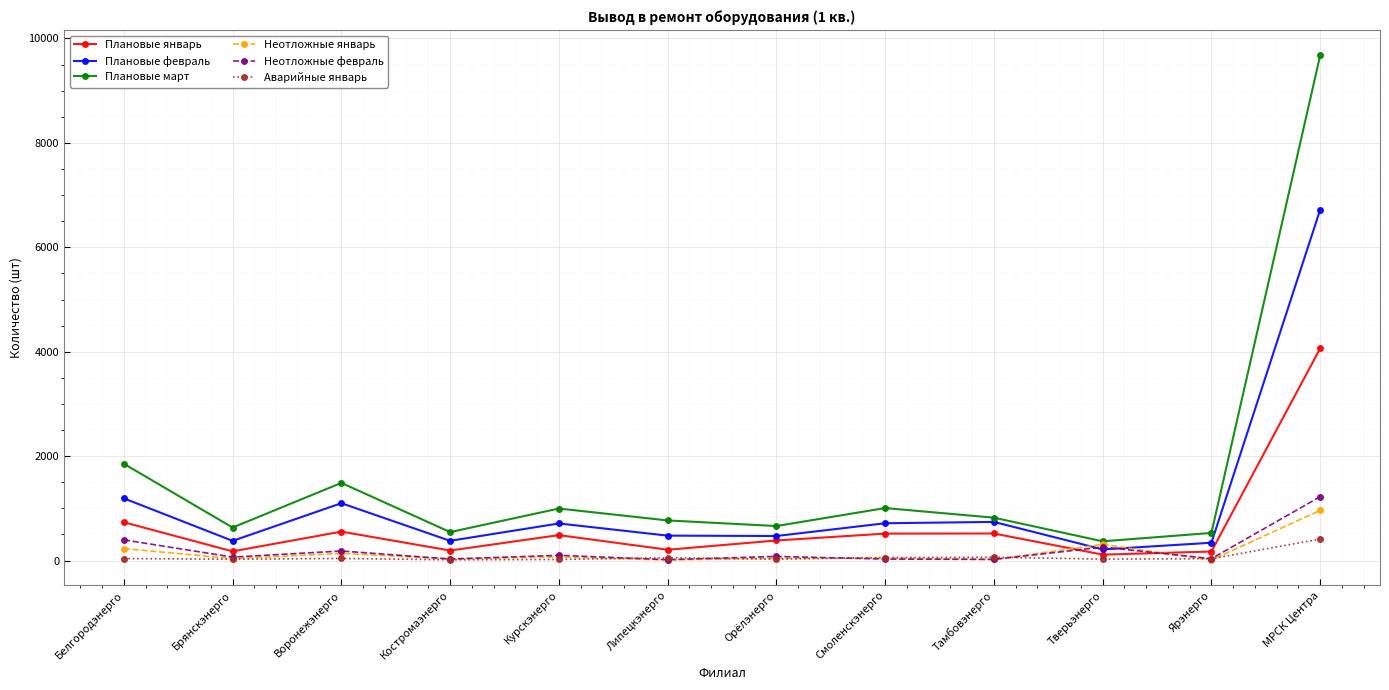

What is the maximum value for Плановые февраль?

6720